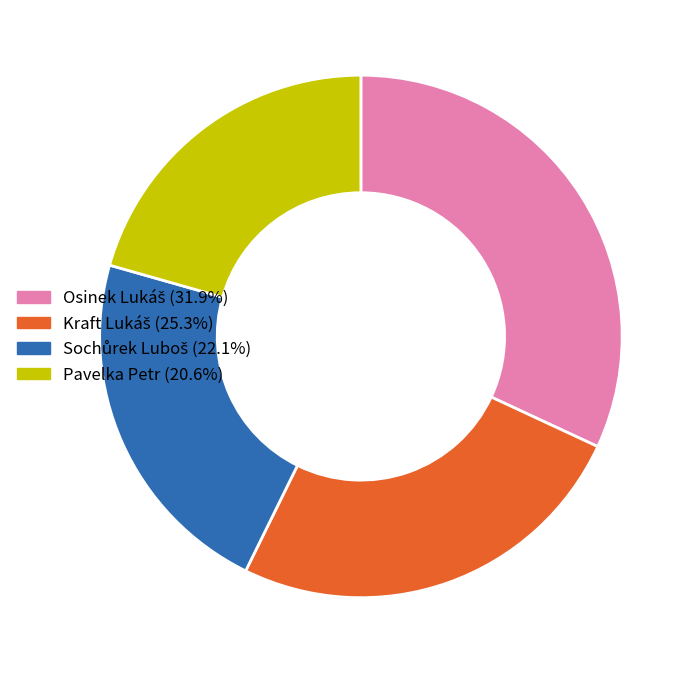

Is there any slice that represents more than half of the pie?

No